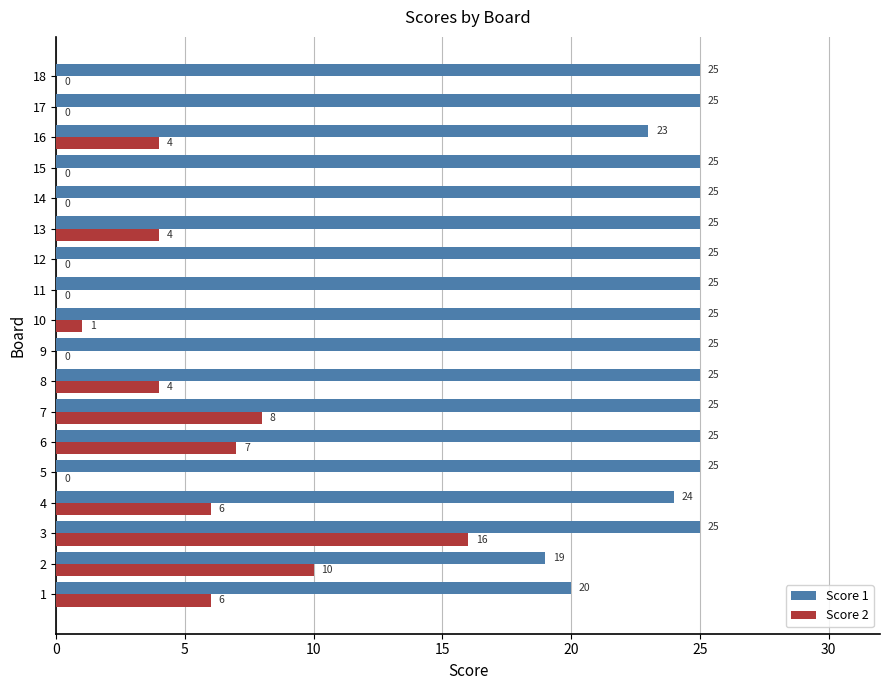

What is the sum of all Score 2 values?

66